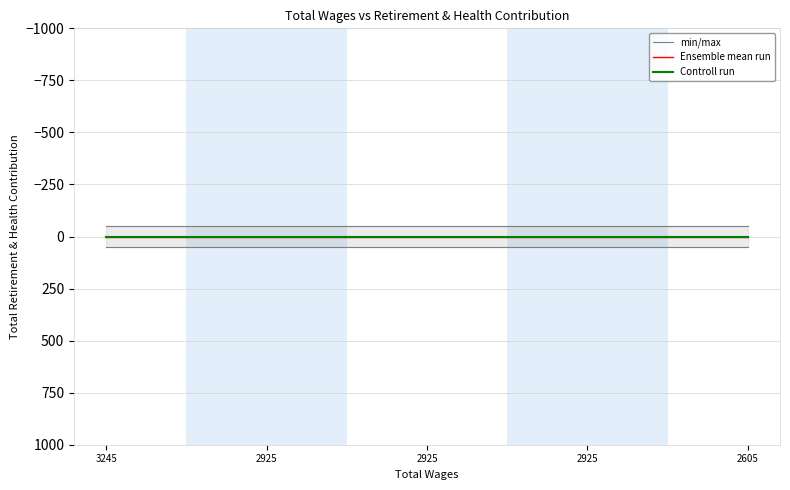

Which category has the lowest value across all series?

3245